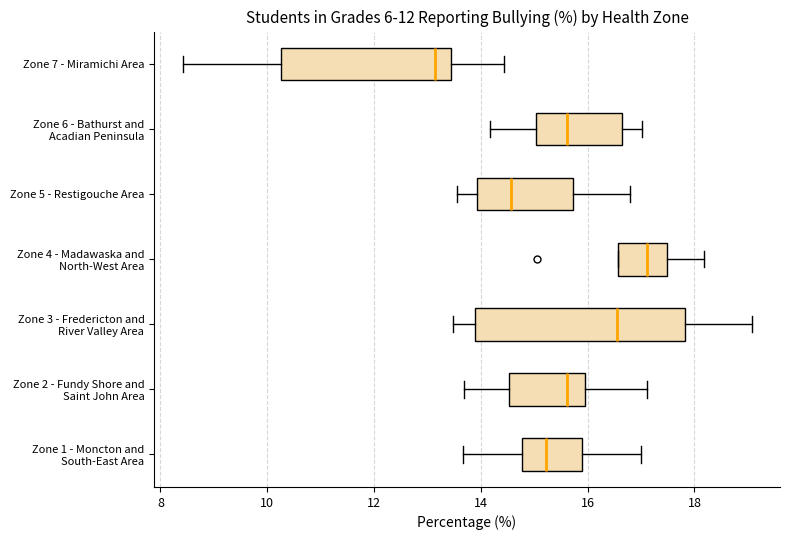

Comparing the boxes themselves (not the whiskers), which one is the widest?

Zone 3 - Fredericton and River Valley Area